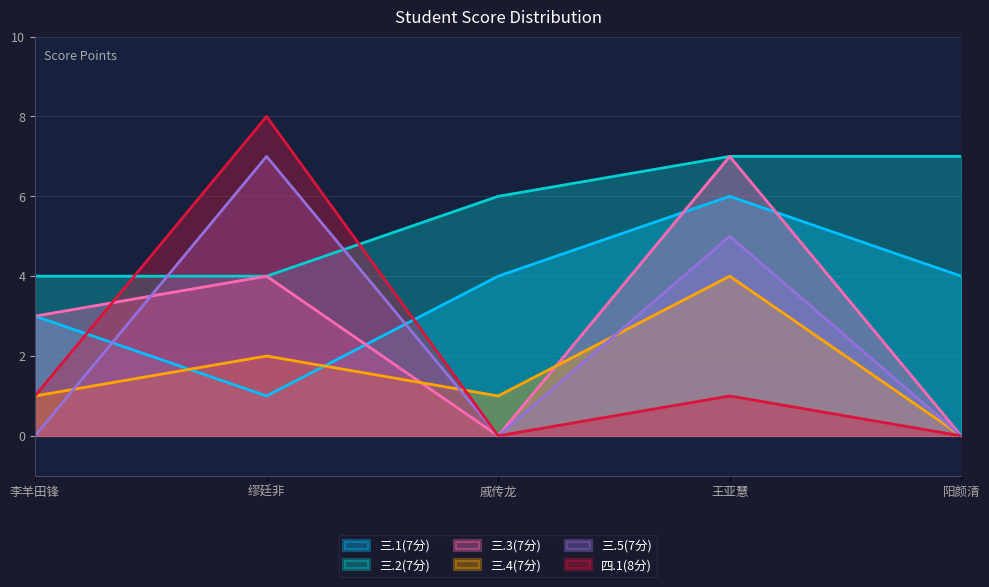

Between which two adjacent categories do 三.4(7分) and 三.1(7分) first intersect?

李羊田锋 and 缪廷非